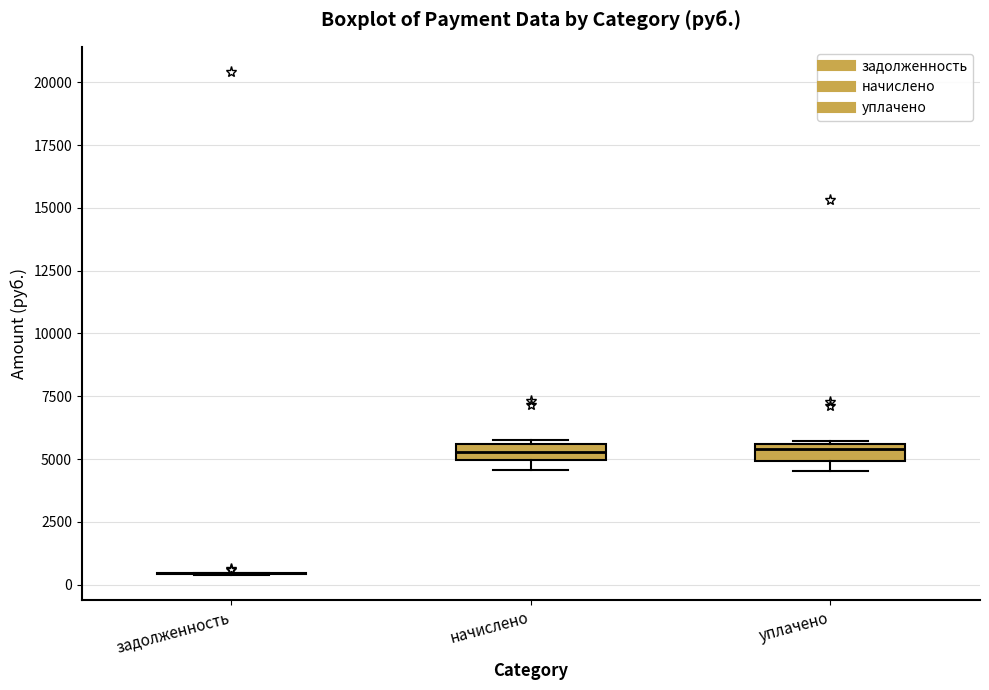

Where is the upper edge of the box for начислено on the y-axis? The values are not printed on the chart, so give them approximately, as read against the axis.

5500